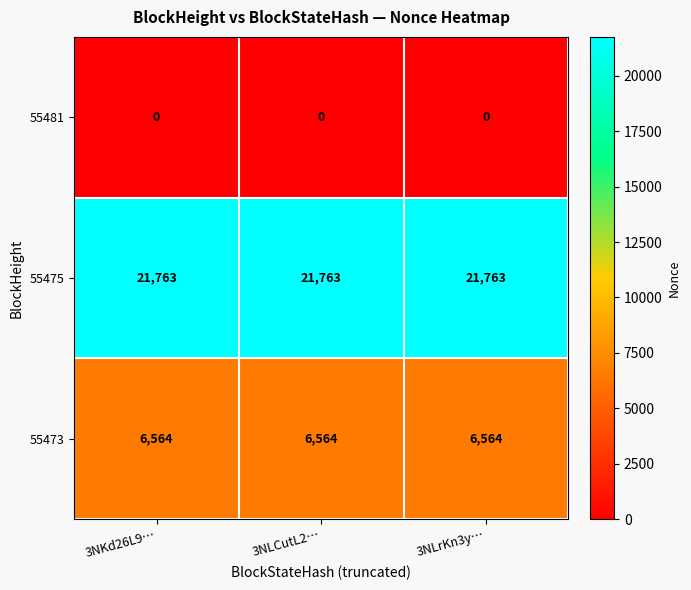

Rank the series by their maximum value, from lowest to highest.

55481, 55473, 55475